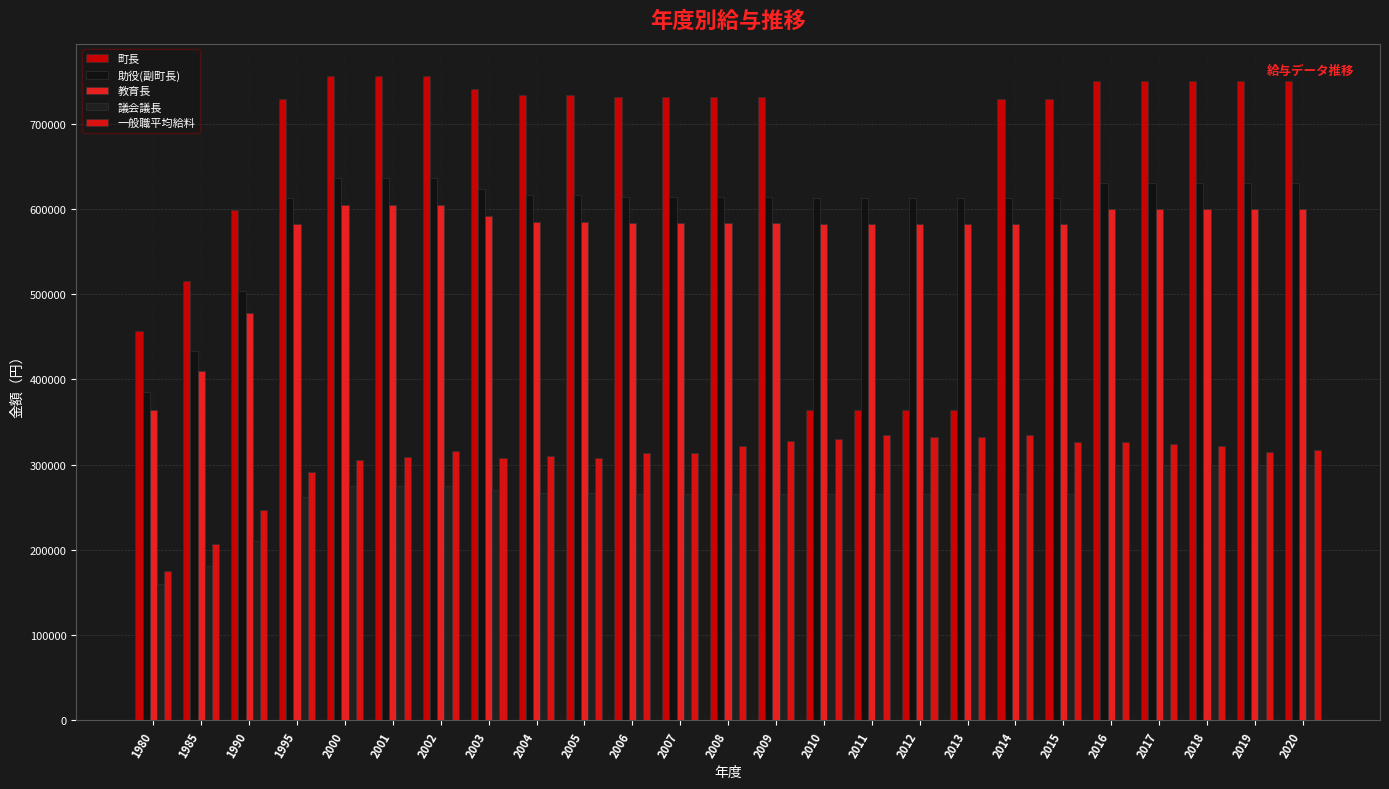

What are all the series names shown in the legend?

町長, 助役(副町長), 教育長, 議会議長, 一般職平均給料